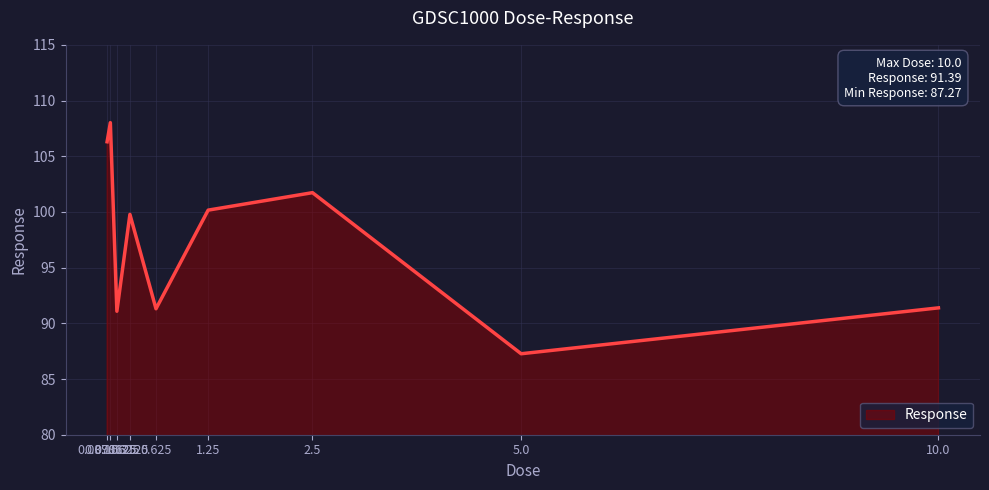

What is the difference between the maximum and minimum values?

20.7